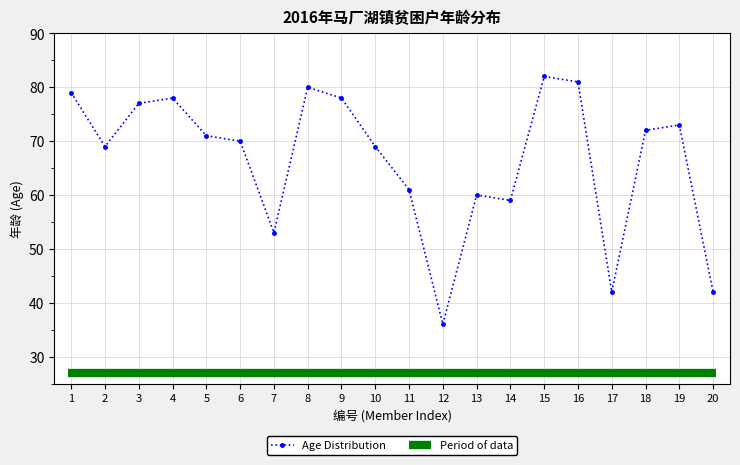

What is the greatest value displayed?

82